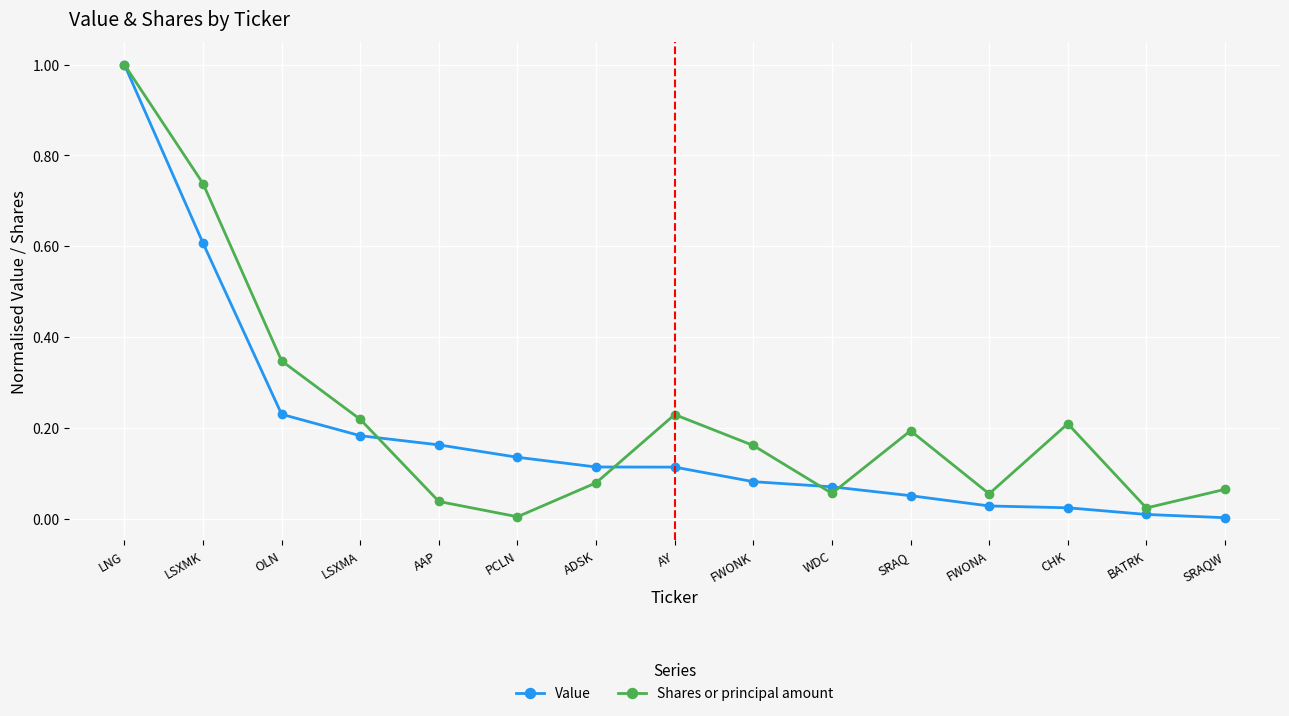

At PCLN, list the series in order from largest to smallest.

Value, Shares or principal amount